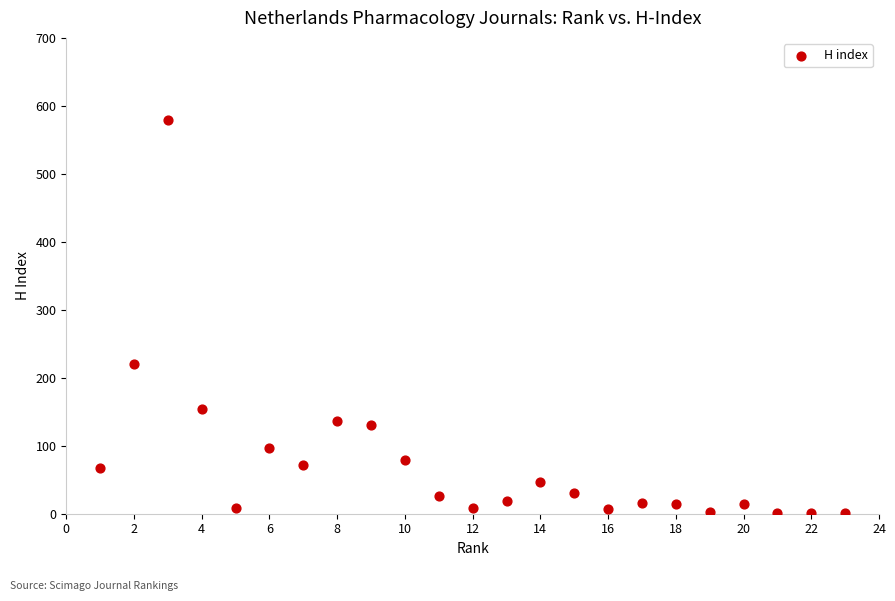

What is the range of Y values (max minus min)?

578